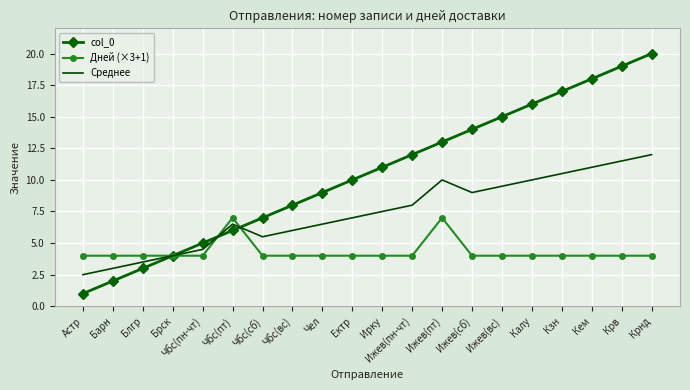

After their last crossing, which series has the higher values: col_0 or Дней (×3+1)?

col_0